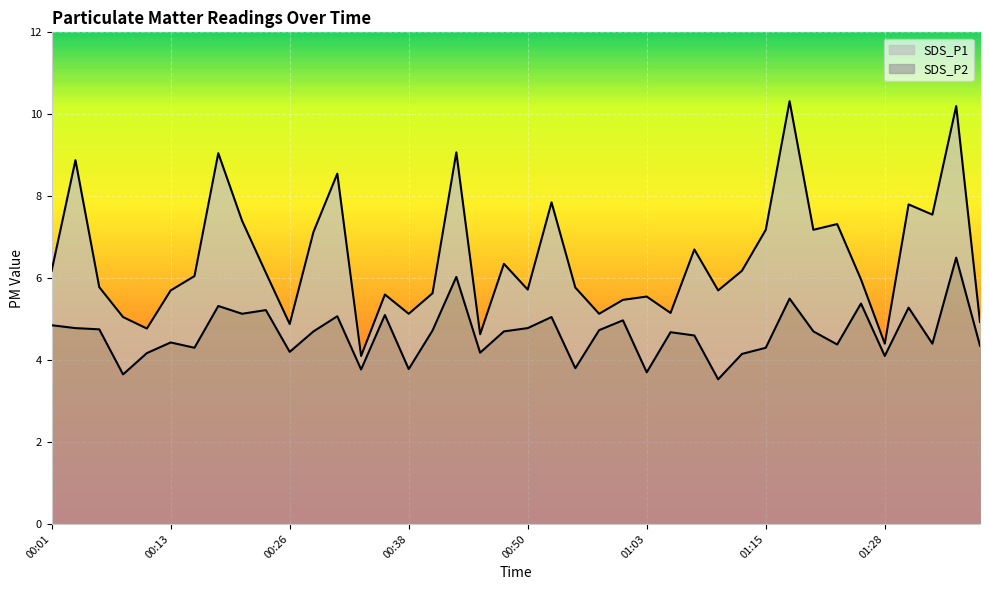

At how many categories does at least one series exceed 9?

4